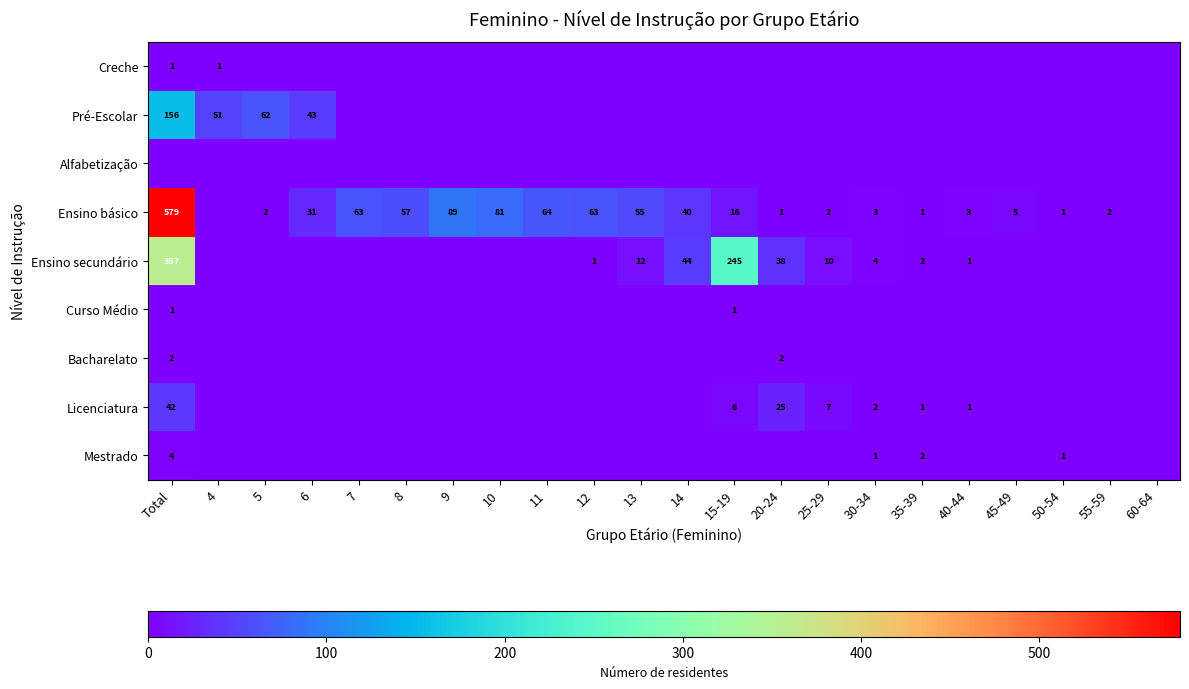

The value of Creche at Total is 1. True or false?

True